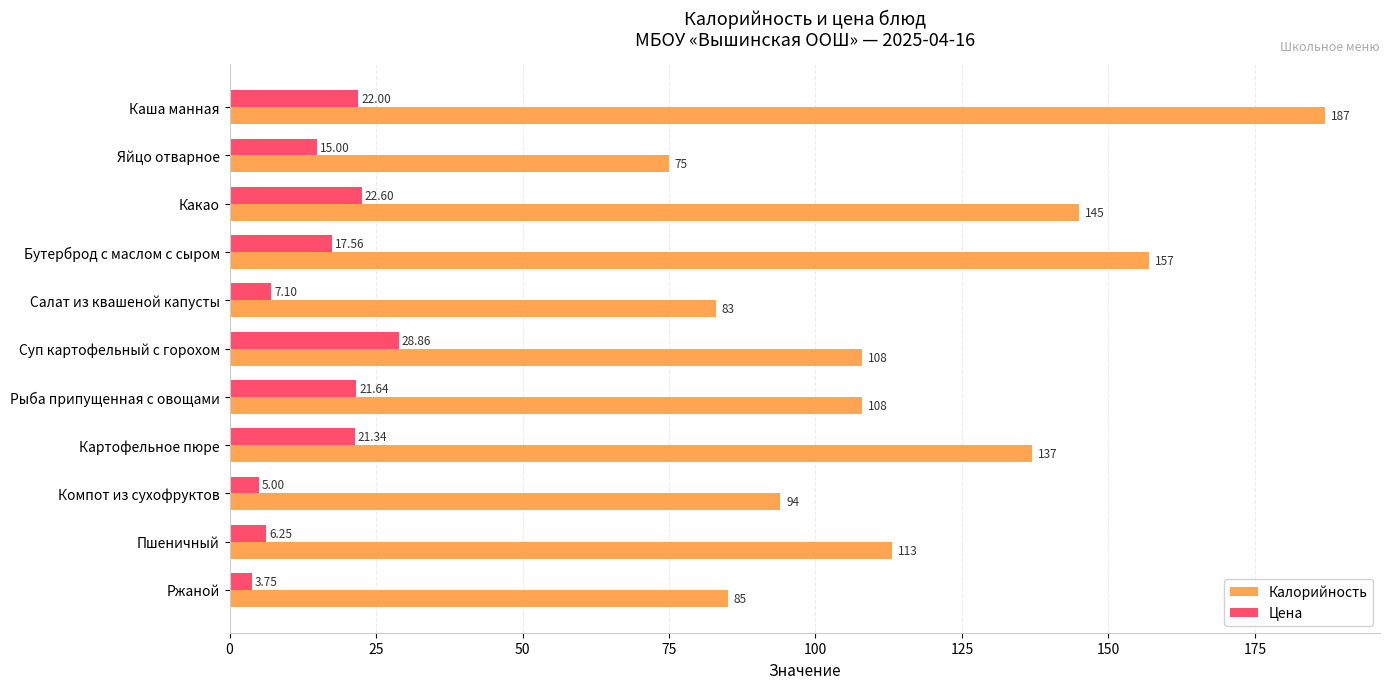

At how many categories does at least one series exceed 32?

11